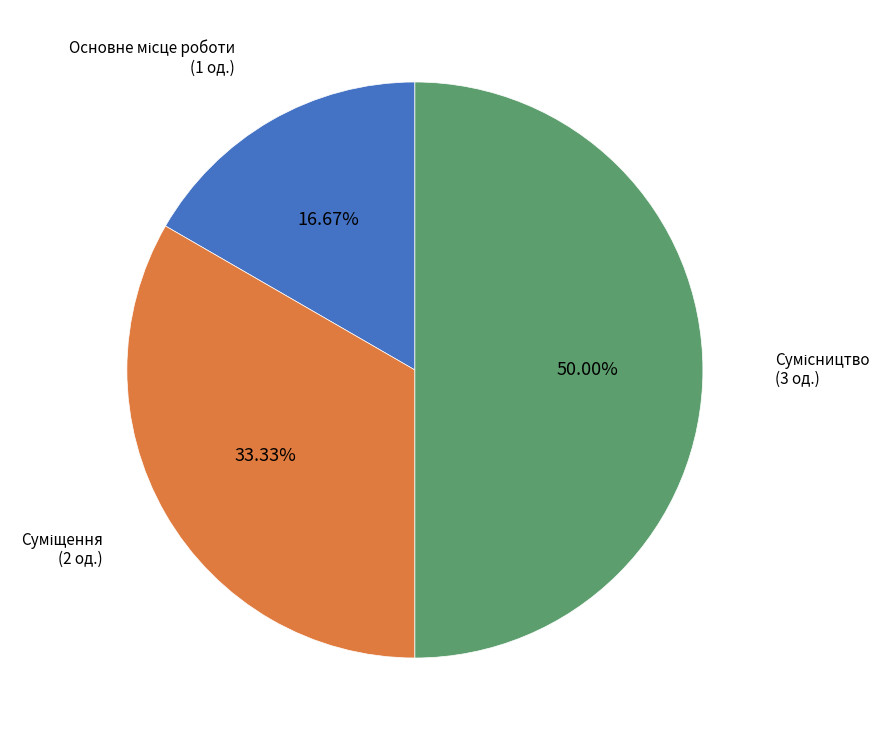

How many segments does this pie chart have?

3